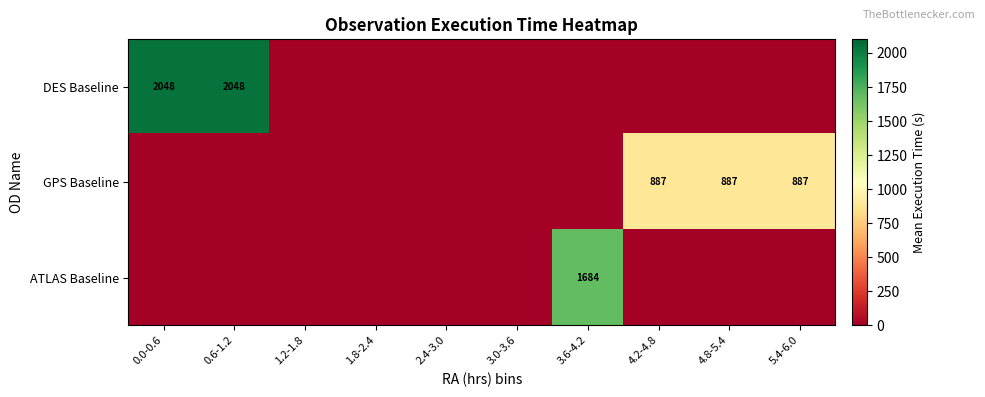

True or false: GPS Baseline has a value of 887 at 5.4-6.0.

True